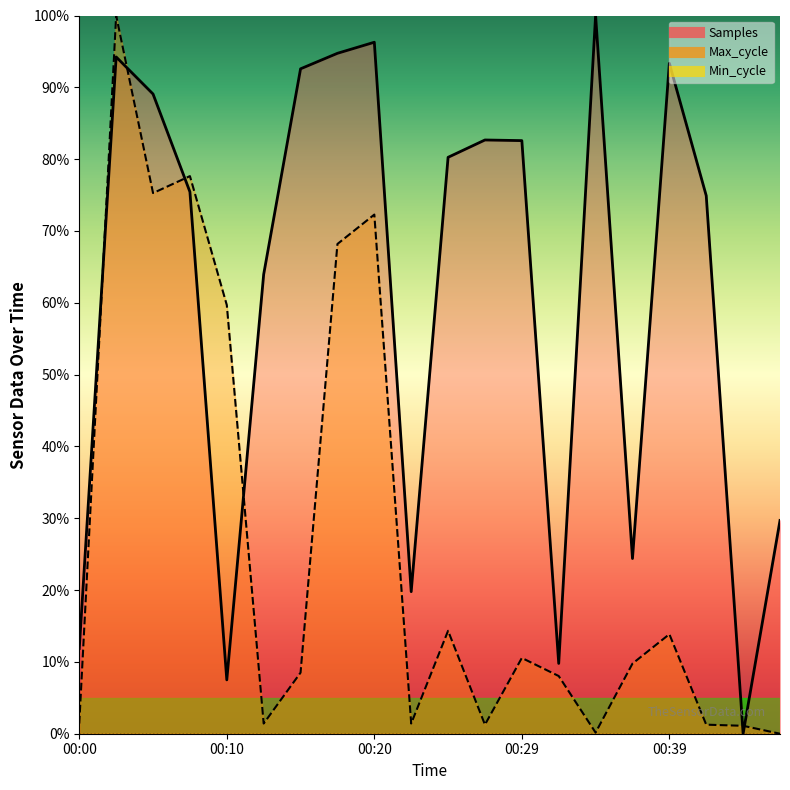

List the labels in order of Samples value, largest first.

00:34, 00:20, 00:17, 00:03, 00:39, 00:15, 00:05, 00:27, 00:29, 00:24, 00:07, 00:41, 00:12, 00:46, 00:37, 00:22, 00:00, 00:32, 00:10, 00:44